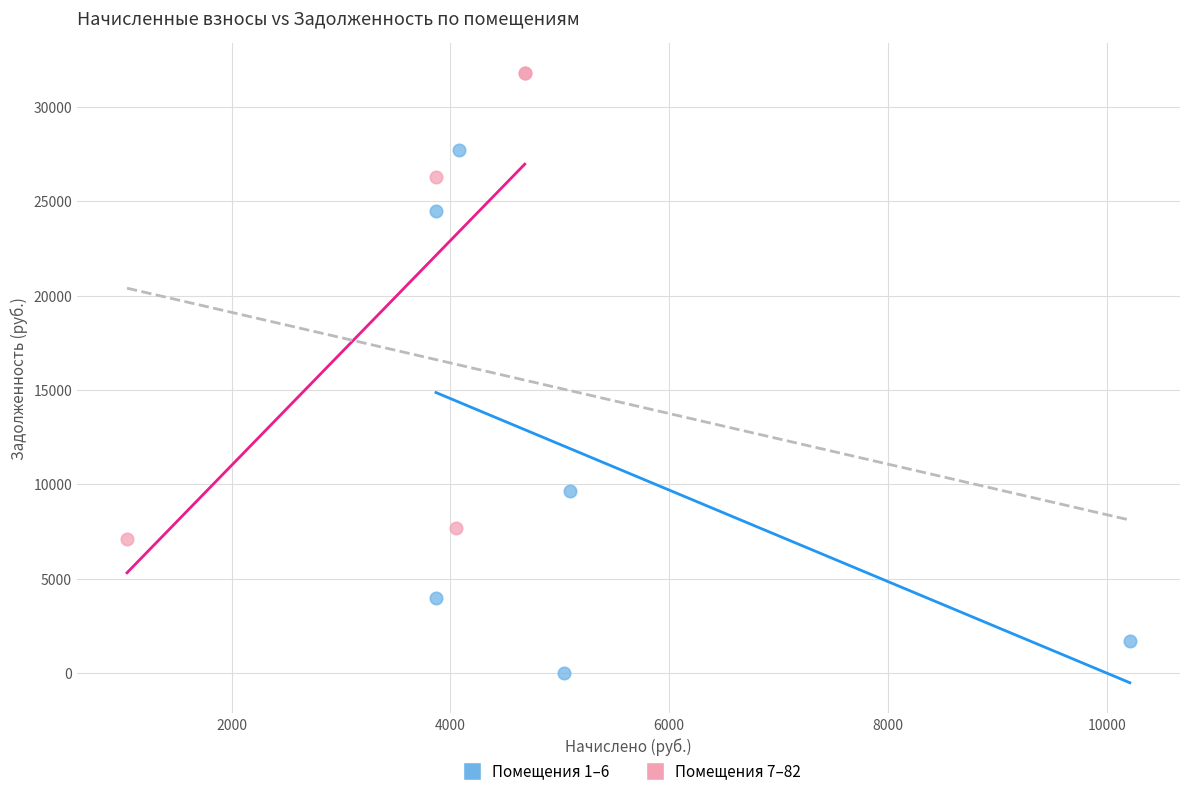

Which series has the widest spread of Y values?

Помещения 1–6